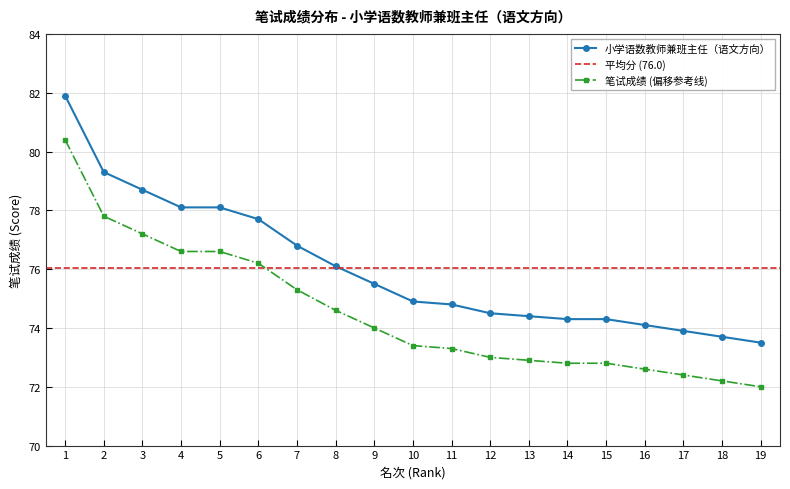

Reading left to right, transcribe all the data shown in this chart.

小学语数教师兼班主任（语文方向）: 81.9	79.3	78.7	78.1	78.1	77.7	76.8	76.1	75.5	74.9	74.8	74.5	74.4	74.3	74.3	74.1	73.9	73.7	73.5
笔试成绩分布趋势: 80.4	77.8	77.2	76.6	76.6	76.2	75.3	74.6	74.0	73.4	73.3	73.0	72.9	72.8	72.8	72.6	72.4	72.2	72.0